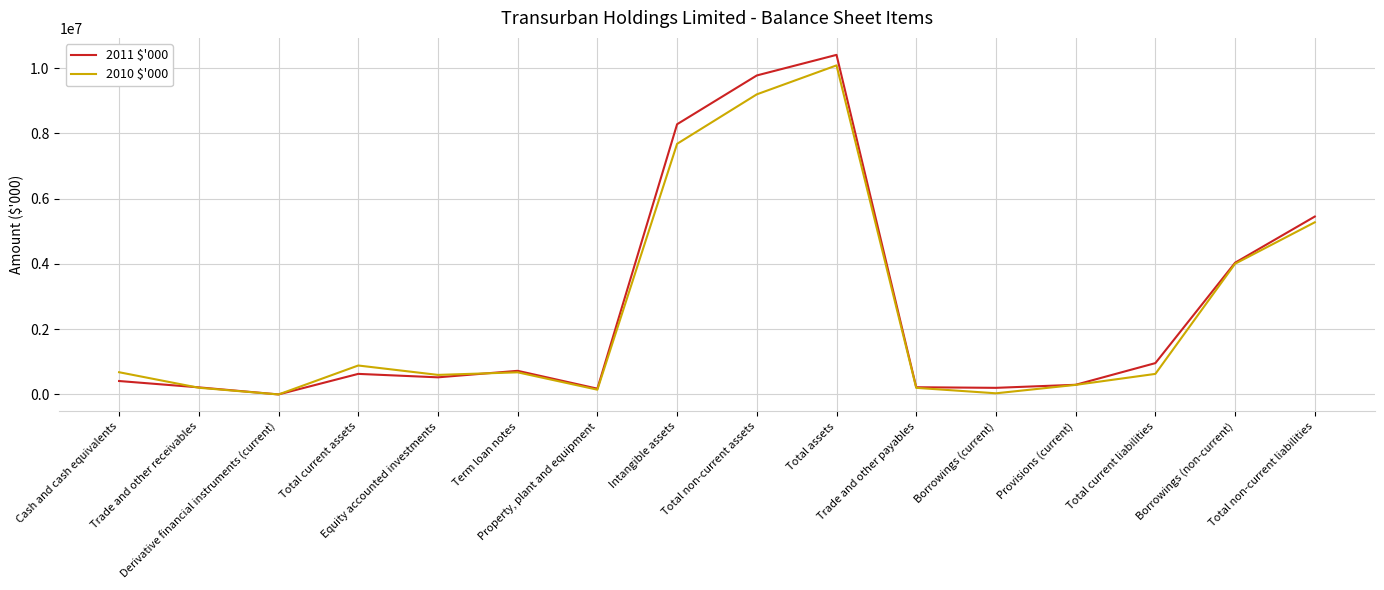

What is the maximum value shown in the chart?

10403530